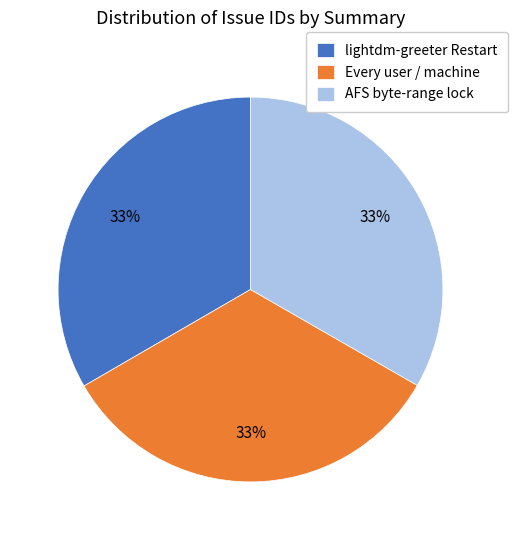

What is the ratio of the value at Every user / machine to the value at AFS byte-range lock?

1.0